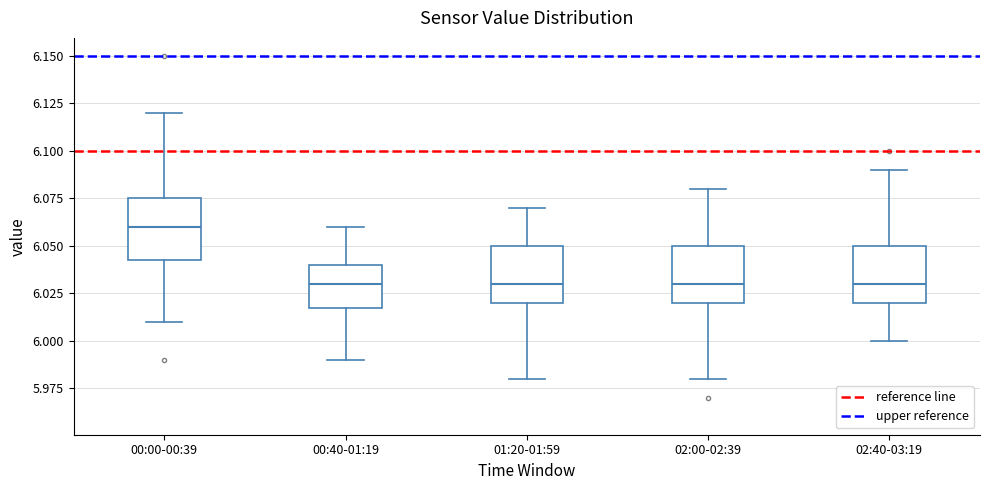

Reading left to right, read every box against the y-axis: the position of its median line, the range the box covers, and the ends of its whiskers. The values are not printed on the chart, so give them approximately, as read against the axis.

00:00-00:39: median 6.060, box 6.045 to 6.075, whiskers 6.010 to 6.120
00:40-01:19: median 6.030, box 6.020 to 6.040, whiskers 5.990 to 6.060
01:20-01:59: median 6.030, box 6.020 to 6.050, whiskers 5.980 to 6.070
02:00-02:39: median 6.030, box 6.020 to 6.050, whiskers 5.980 to 6.080
02:40-03:19: median 6.030, box 6.020 to 6.050, whiskers 6.000 to 6.090